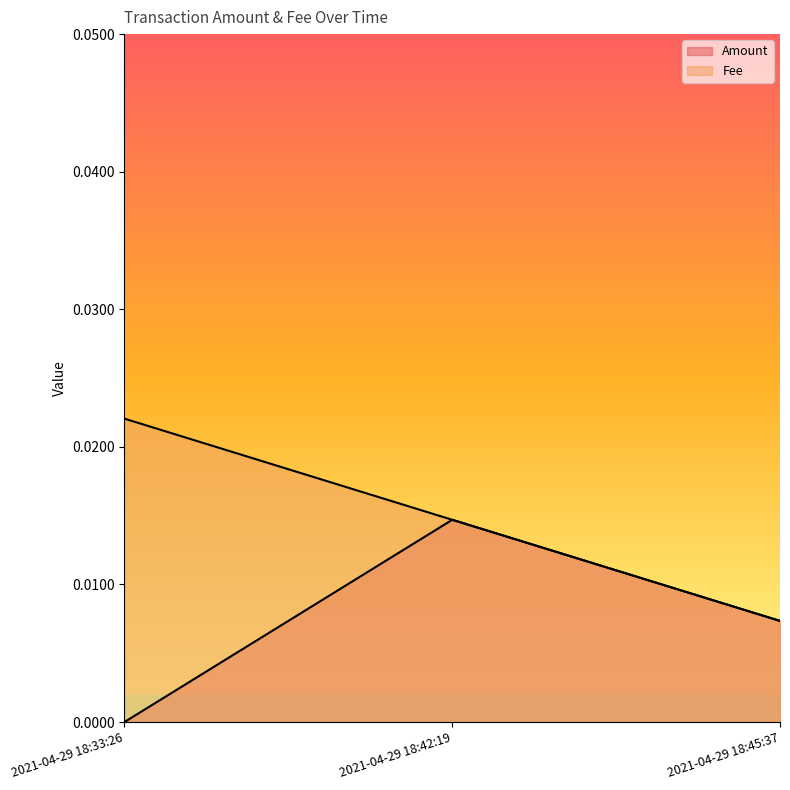

Is the value of Amount at 2021-04-29 18:42:19 greater than the value of Fee at 2021-04-29 18:45:37?

Yes